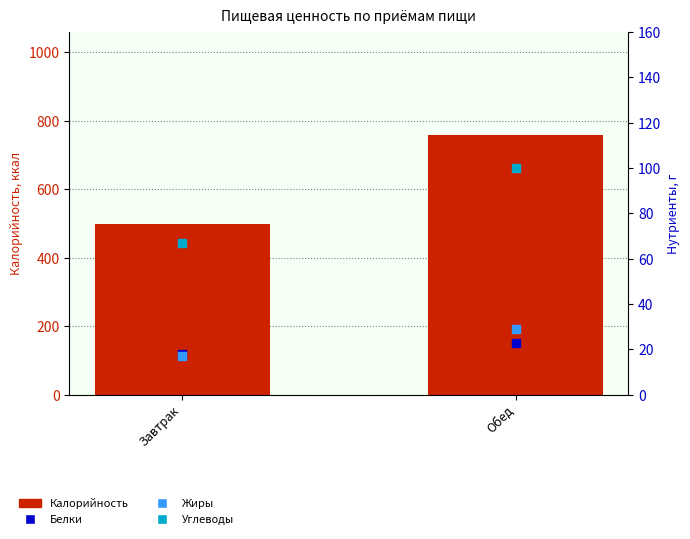

Which series has the largest total across all categories?

Калорийность